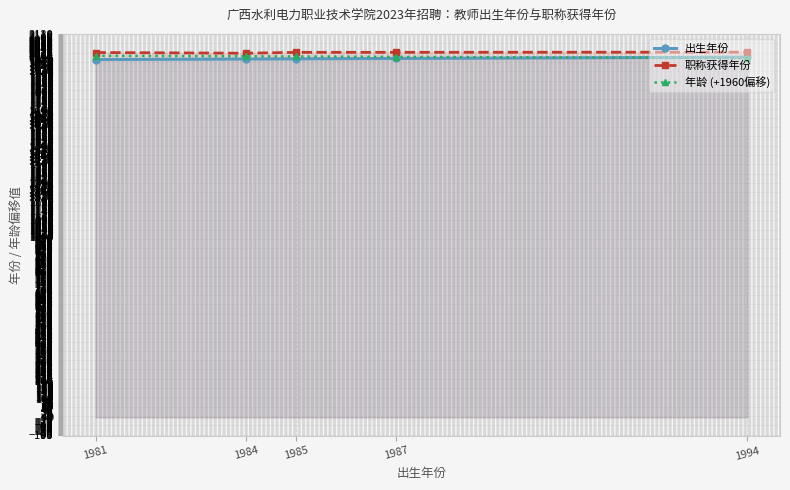

True or false: 年龄 (+1960偏移) has a value of 1996 at 1987.

True